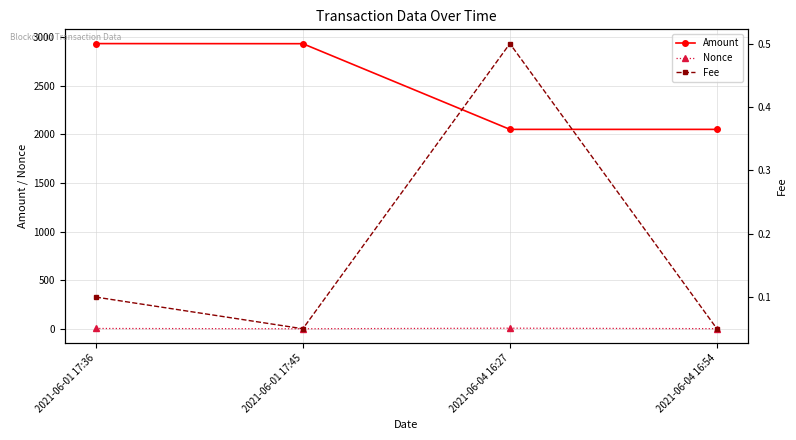

How many lines are shown in the chart?

3